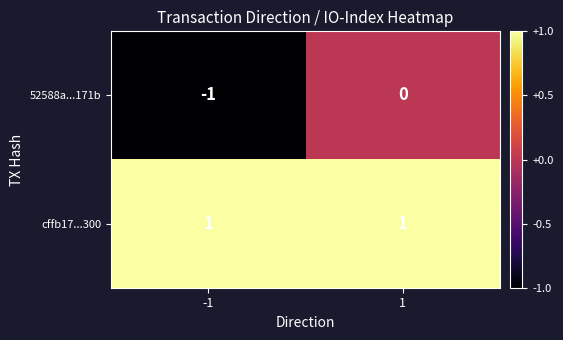

The 52588a...171b series shows -1 at -1. True or false?

True